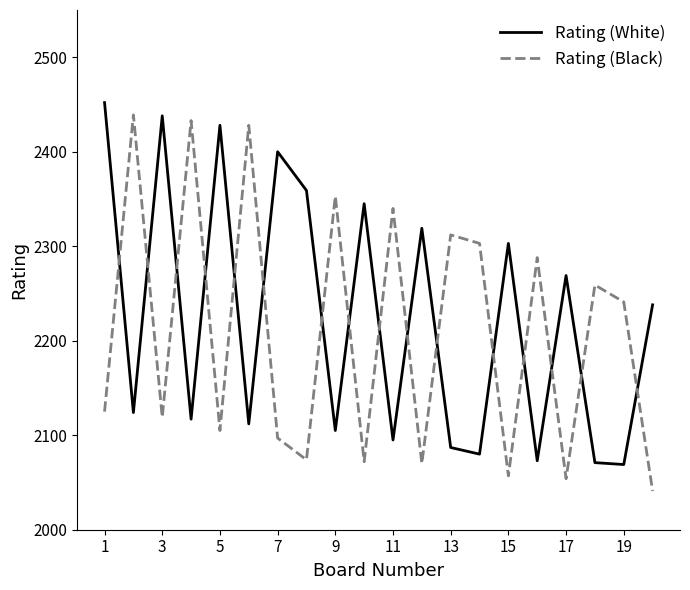

What is the maximum value shown in the chart?

2452